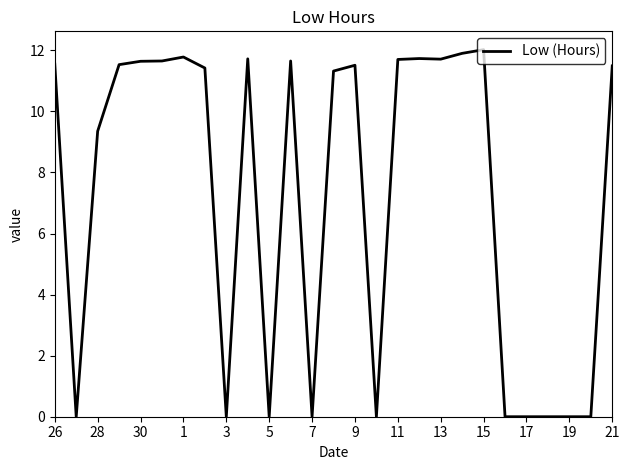

How many values are below 11?

11